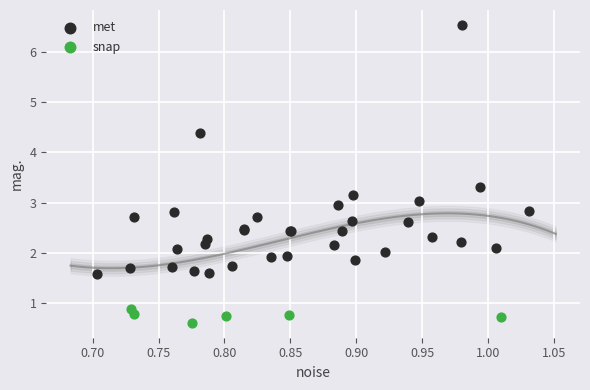

Which series contains the highest Y value?

met